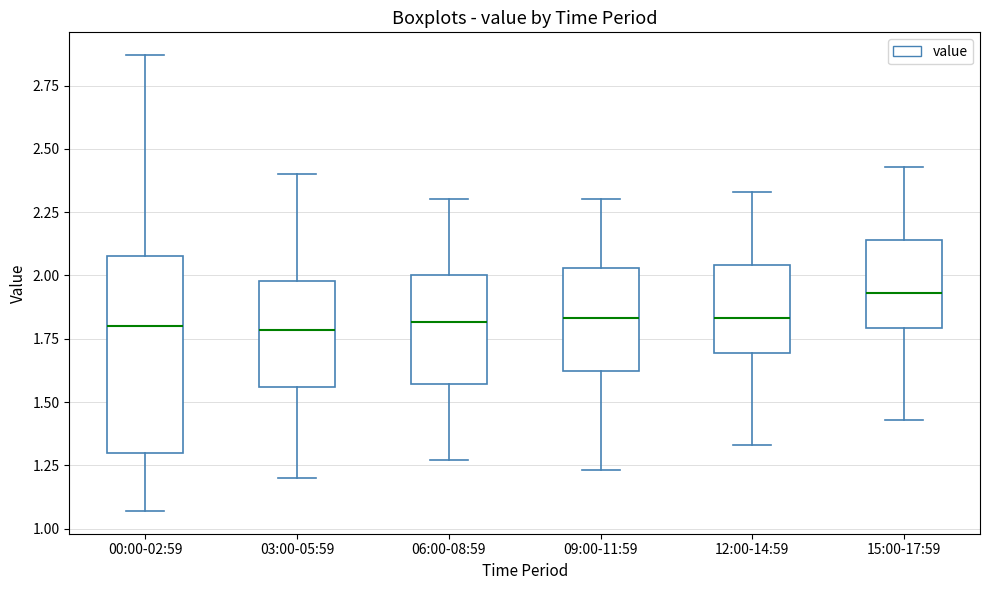

Where does the upper whisker of the box for 06:00-08:59 end on the y-axis? The values are not printed on the chart, so give them approximately, as read against the axis.

2.30